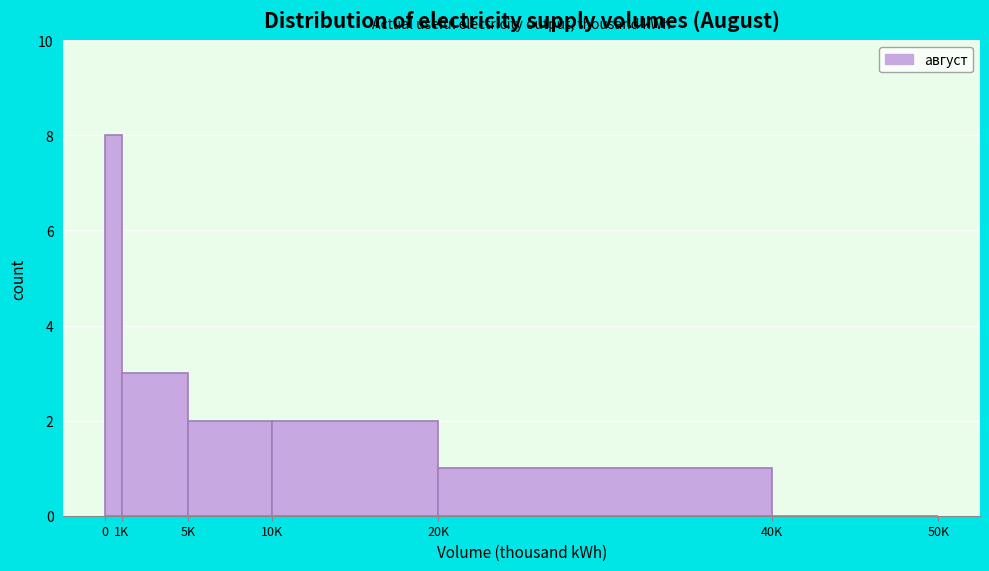

Reading left to right, what are all the values shown in this chart?

0=8	1K=3	5K=2	10K=2	20K=1	40K=0